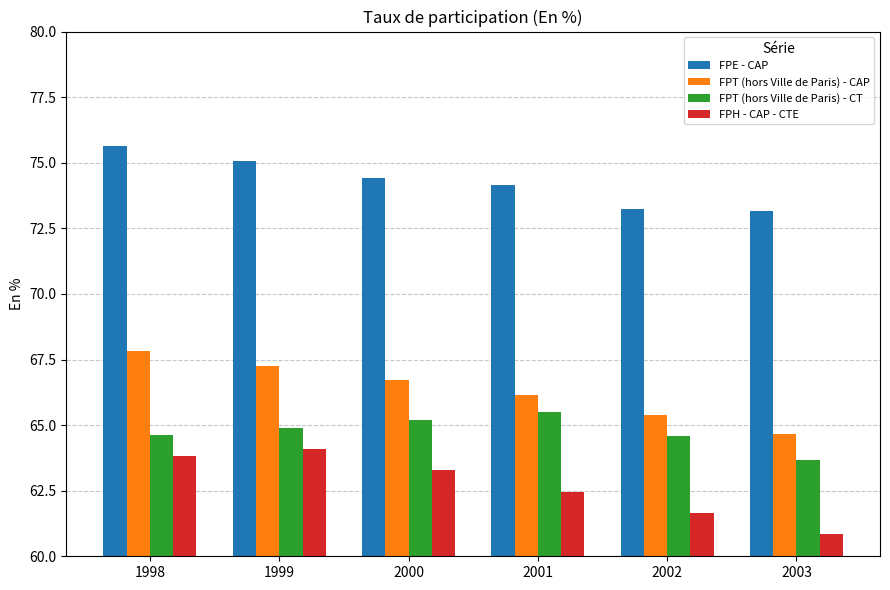

At how many categories does at least one series exceed 62?

6